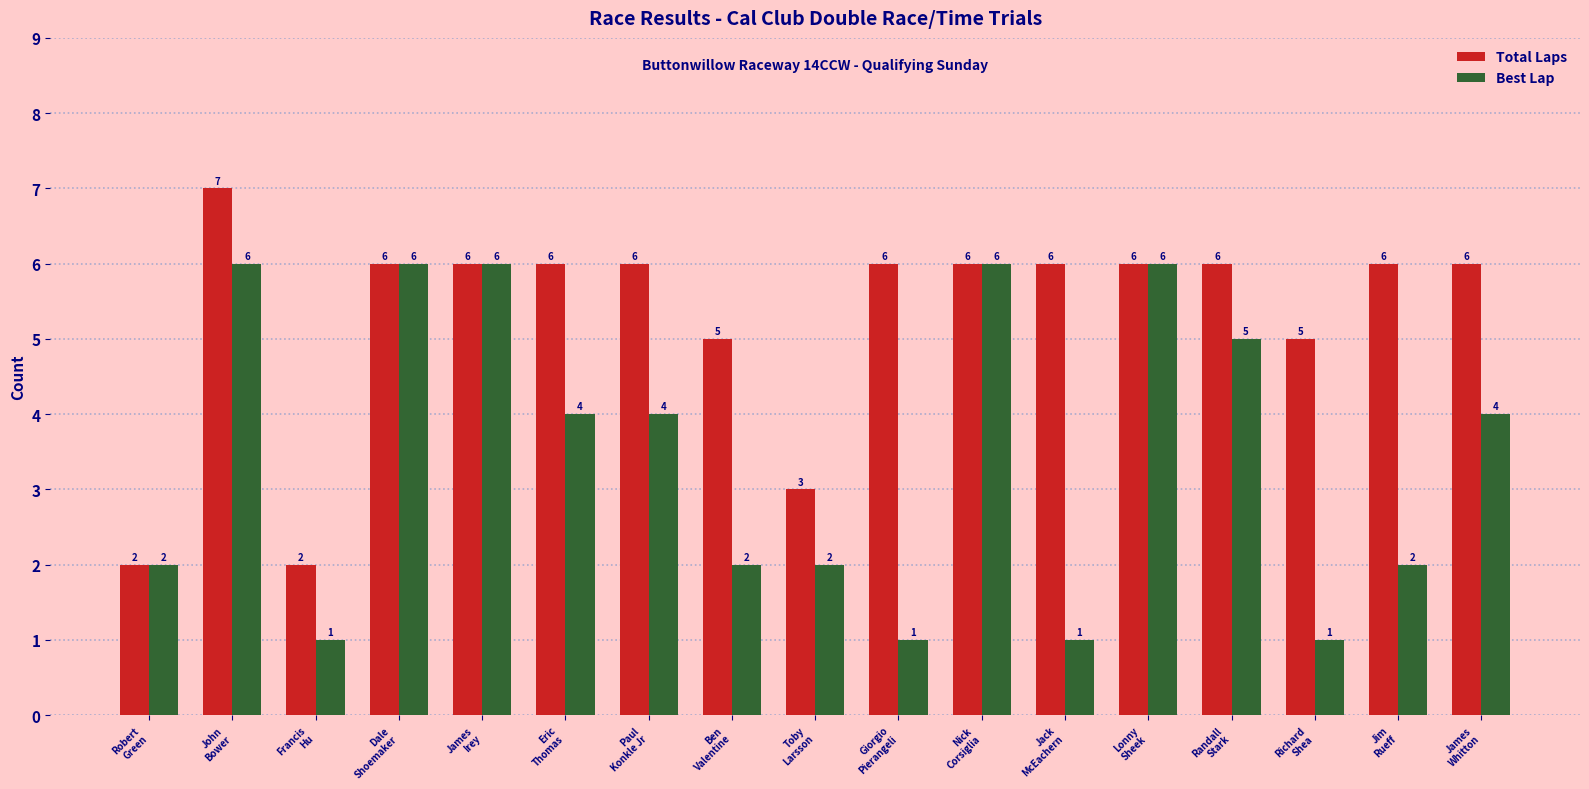

Reading left to right, transcribe all the data shown in this chart.

Total Laps: 2	7	2	6	6	6	6	5	3	6	6	6	6	6	5	6	6
Best Lap: 2	6	1	6	6	4	4	2	2	1	6	1	6	5	1	2	4